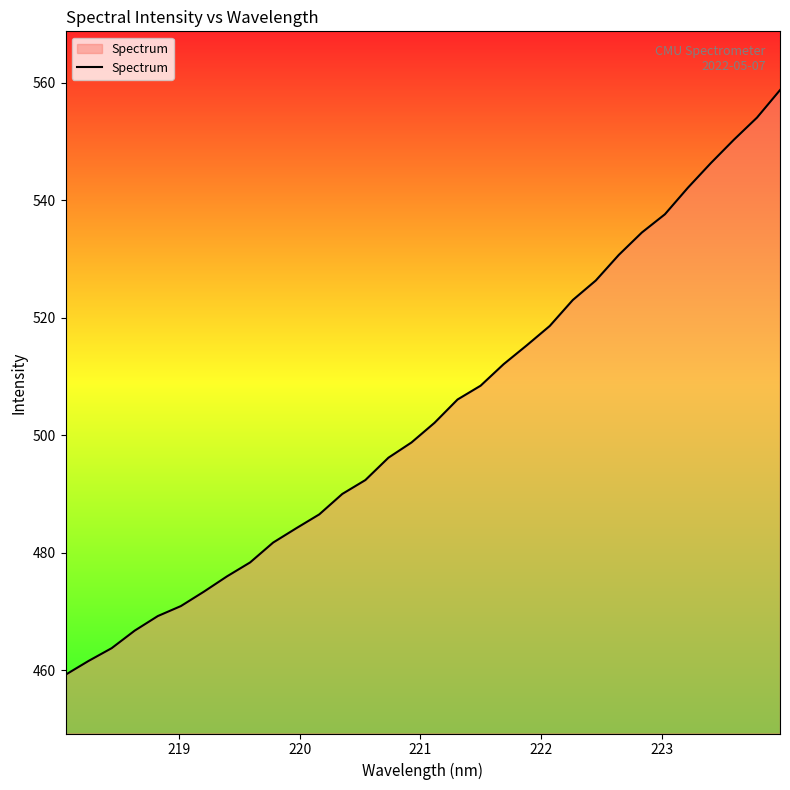

What is the difference between the maximum and minimum values?

99.5